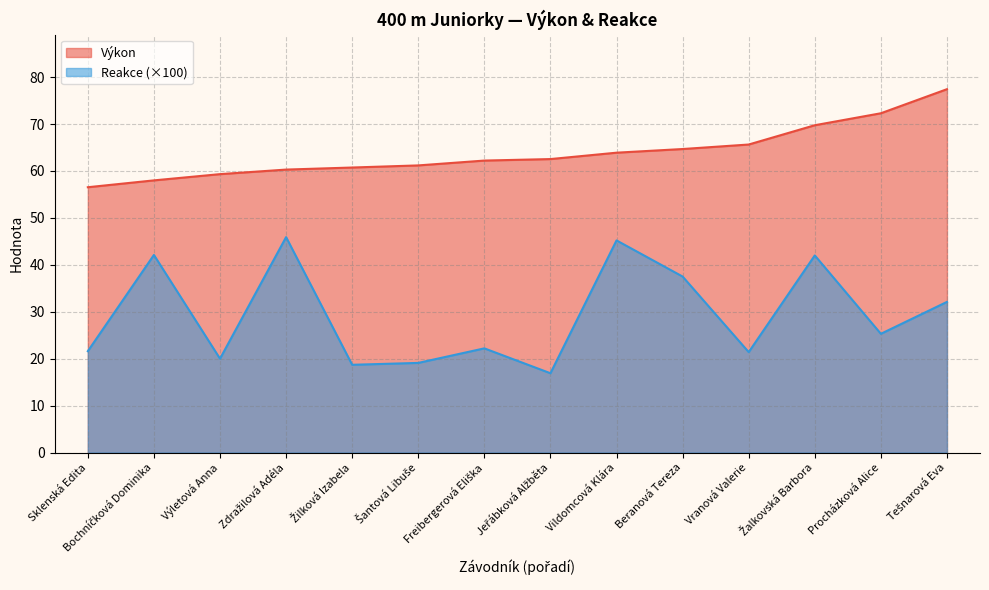

What is the minimum value for Reakce?

16.9